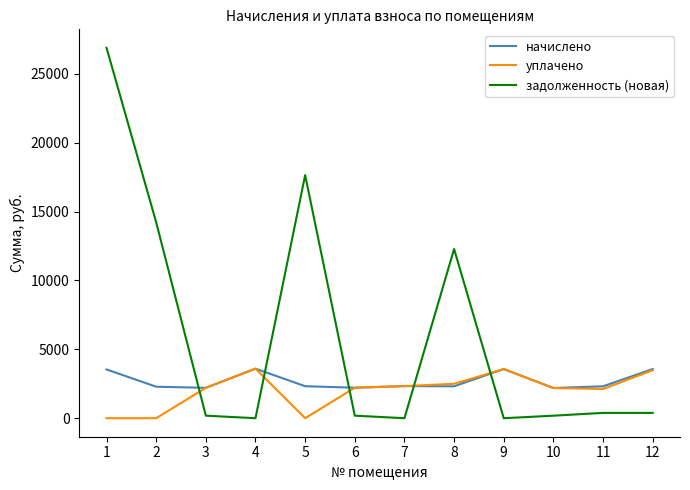

Which series has the largest total across all categories?

задолженность (новая)